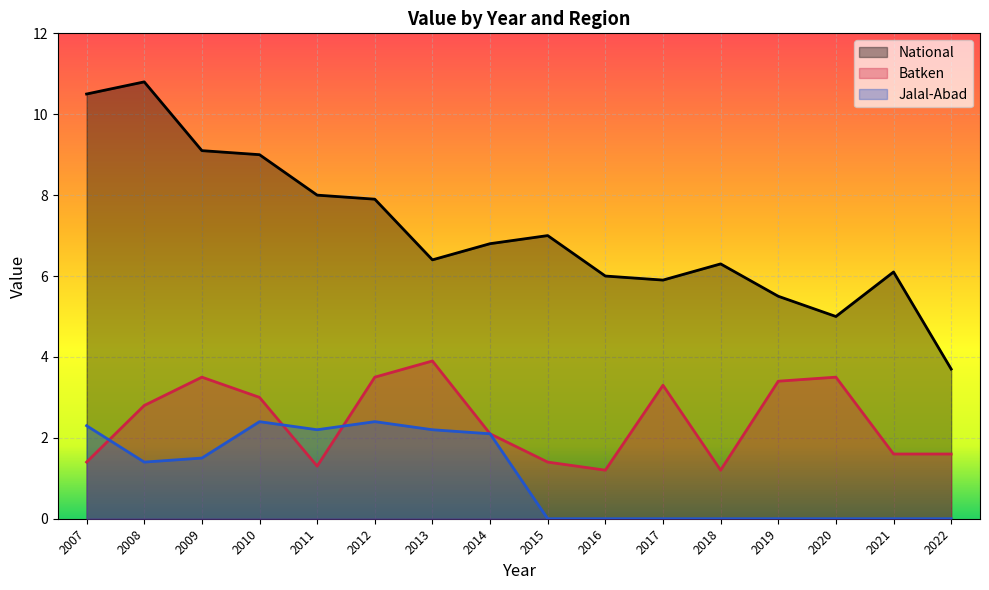

True or false: National and Jalal-Abad cross at least once.

False